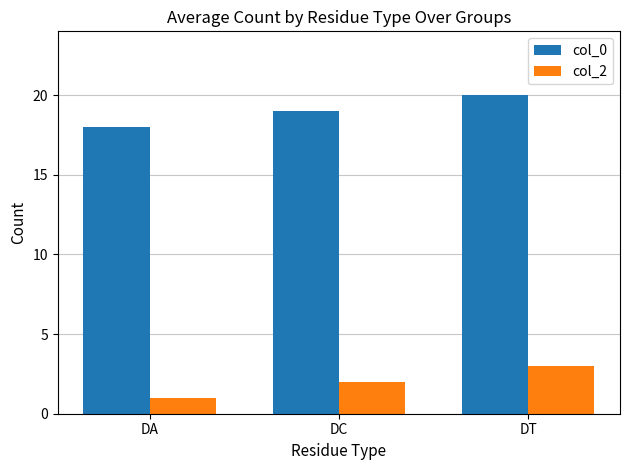

What is the smallest value displayed?

1